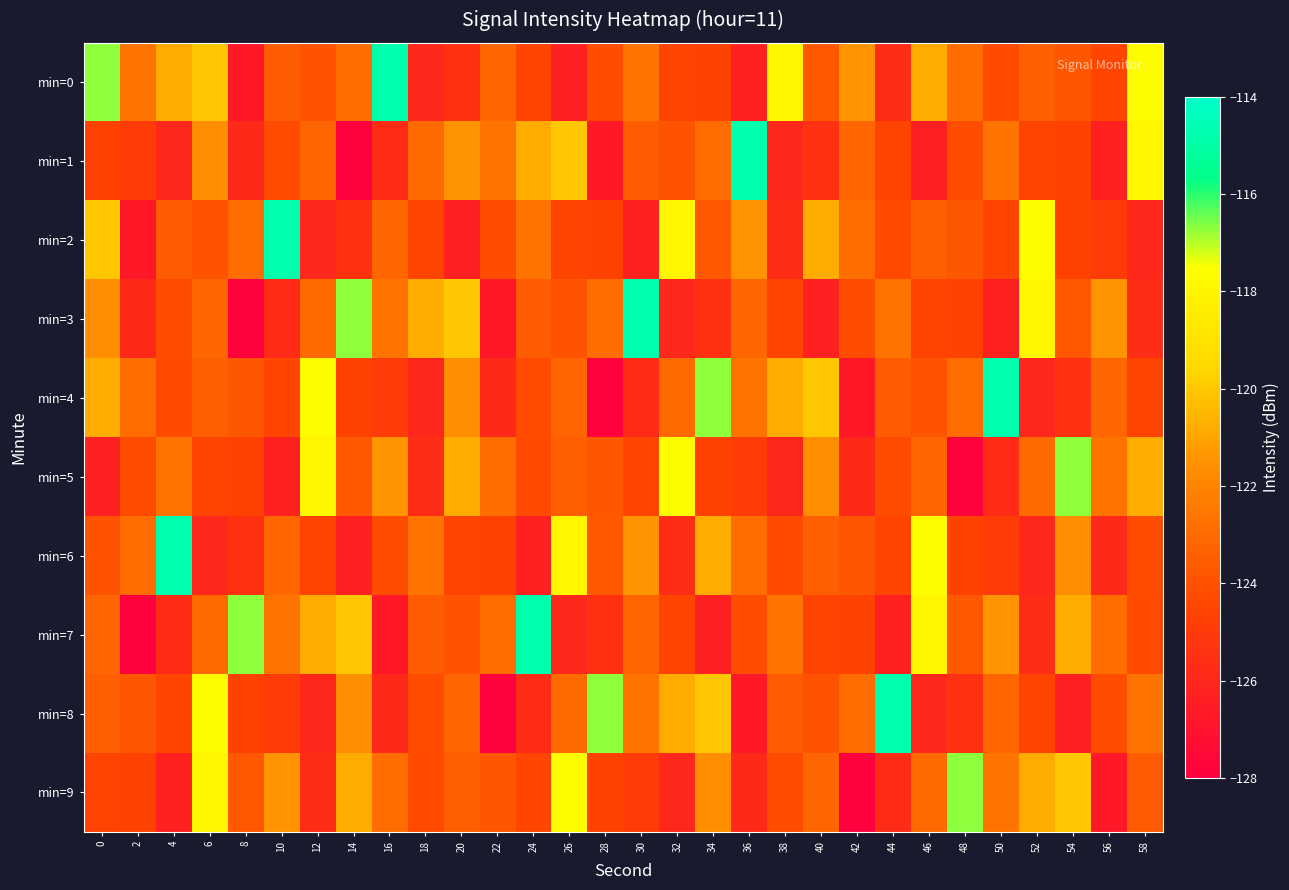

Reading left to right, what are all the values shown in this chart?

min=0: 0=-116.7	2=-122.7	4=-120.8	6=-120.1	8=-126.7	10=-123.6	12=-123.9	14=-122.9	16=-114.8	18=-126.0	20=-125.4	22=-123.2	24=-124.5	26=-126.3	28=-124.1	30=-122.6	32=-124.6	34=-124.6	36=-126.3	38=-118.0	40=-123.7	42=-121.5	44=-125.7	46=-120.8	48=-123.0	50=-124.2	52=-123.4	54=-123.7	56=-124.5	58=-117.7
min=1: 0=-124.6	2=-125.0	4=-126.0	6=-121.6	8=-125.9	10=-124.2	12=-123.2	14=-127.8	16=-125.8	18=-123.0	20=-121.5	22=-122.7	24=-120.8	26=-120.1	28=-126.7	30=-123.6	32=-123.9	34=-122.9	36=-114.8	38=-126.0	40=-125.4	42=-123.2	44=-124.5	46=-126.3	48=-124.1	50=-122.6	52=-124.6	54=-124.6	56=-126.3	58=-118.0
min=2: 0=-120.1	2=-126.7	4=-123.6	6=-123.9	8=-122.9	10=-114.8	12=-126.0	14=-125.4	16=-123.2	18=-124.5	20=-126.3	22=-124.1	24=-122.6	26=-124.6	28=-124.6	30=-126.3	32=-118.0	34=-123.7	36=-121.5	38=-125.7	40=-120.8	42=-123.0	44=-124.2	46=-123.4	48=-123.7	50=-124.5	52=-117.7	54=-124.6	56=-125.0	58=-126.0
min=3: 0=-121.6	2=-125.9	4=-124.2	6=-123.2	8=-127.8	10=-125.8	12=-123.0	14=-116.7	16=-122.7	18=-120.8	20=-120.1	22=-126.7	24=-123.6	26=-123.9	28=-122.9	30=-114.8	32=-126.0	34=-125.4	36=-123.2	38=-124.5	40=-126.3	42=-124.1	44=-122.6	46=-124.6	48=-124.6	50=-126.3	52=-118.0	54=-123.7	56=-121.5	58=-125.7
min=4: 0=-120.8	2=-123.0	4=-124.2	6=-123.4	8=-123.7	10=-124.5	12=-117.7	14=-124.6	16=-125.0	18=-126.0	20=-121.6	22=-125.9	24=-124.2	26=-123.2	28=-127.8	30=-125.8	32=-123.0	34=-116.7	36=-122.7	38=-120.8	40=-120.1	42=-126.7	44=-123.6	46=-123.9	48=-122.9	50=-114.8	52=-126.0	54=-125.4	56=-123.2	58=-124.5
min=5: 0=-126.3	2=-124.1	4=-122.6	6=-124.6	8=-124.6	10=-126.3	12=-118.0	14=-123.7	16=-121.5	18=-125.7	20=-120.8	22=-123.0	24=-124.2	26=-123.4	28=-123.7	30=-124.5	32=-117.7	34=-124.6	36=-125.0	38=-126.0	40=-121.6	42=-125.9	44=-124.2	46=-123.2	48=-127.8	50=-125.8	52=-123.0	54=-116.7	56=-122.7	58=-120.8
min=6: 0=-123.9	2=-122.9	4=-114.8	6=-126.0	8=-125.4	10=-123.2	12=-124.5	14=-126.3	16=-124.1	18=-122.6	20=-124.6	22=-124.6	24=-126.3	26=-118.0	28=-123.7	30=-121.5	32=-125.7	34=-120.8	36=-123.0	38=-124.2	40=-123.4	42=-123.7	44=-124.5	46=-117.7	48=-124.6	50=-125.0	52=-126.0	54=-121.6	56=-125.9	58=-124.2
min=7: 0=-123.2	2=-127.8	4=-125.8	6=-123.0	8=-116.7	10=-122.7	12=-120.8	14=-120.1	16=-126.7	18=-123.6	20=-123.9	22=-122.9	24=-114.8	26=-126.0	28=-125.4	30=-123.2	32=-124.5	34=-126.3	36=-124.1	38=-122.6	40=-124.6	42=-124.6	44=-126.3	46=-118.0	48=-123.7	50=-121.5	52=-125.7	54=-120.8	56=-123.0	58=-124.2
min=8: 0=-123.4	2=-123.7	4=-124.5	6=-117.7	8=-124.6	10=-125.0	12=-126.0	14=-121.6	16=-125.9	18=-124.2	20=-123.2	22=-127.8	24=-125.8	26=-123.0	28=-116.7	30=-122.7	32=-120.8	34=-120.1	36=-126.7	38=-123.6	40=-123.9	42=-122.9	44=-114.8	46=-126.0	48=-125.4	50=-123.2	52=-124.5	54=-126.3	56=-124.1	58=-122.6
min=9: 0=-124.6	2=-124.6	4=-126.3	6=-118.0	8=-123.7	10=-121.5	12=-125.7	14=-120.8	16=-123.0	18=-124.2	20=-123.4	22=-123.7	24=-124.5	26=-117.7	28=-124.6	30=-125.0	32=-126.0	34=-121.6	36=-125.9	38=-124.2	40=-123.2	42=-127.8	44=-125.8	46=-123.0	48=-116.7	50=-122.7	52=-120.8	54=-120.1	56=-126.7	58=-123.6